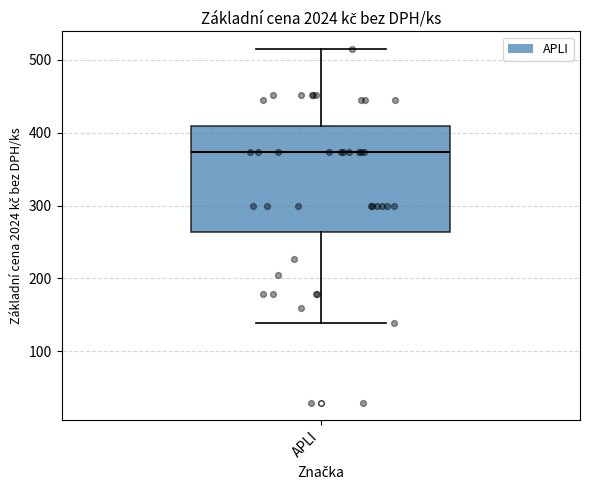

Read this box plot against the y-axis: the position of the median line, the range covered by the box, and the ends of both whiskers. The values are not printed on the chart, so give them approximately, as read against the axis.

median 370, box 260 to 410, whiskers 140 to 520